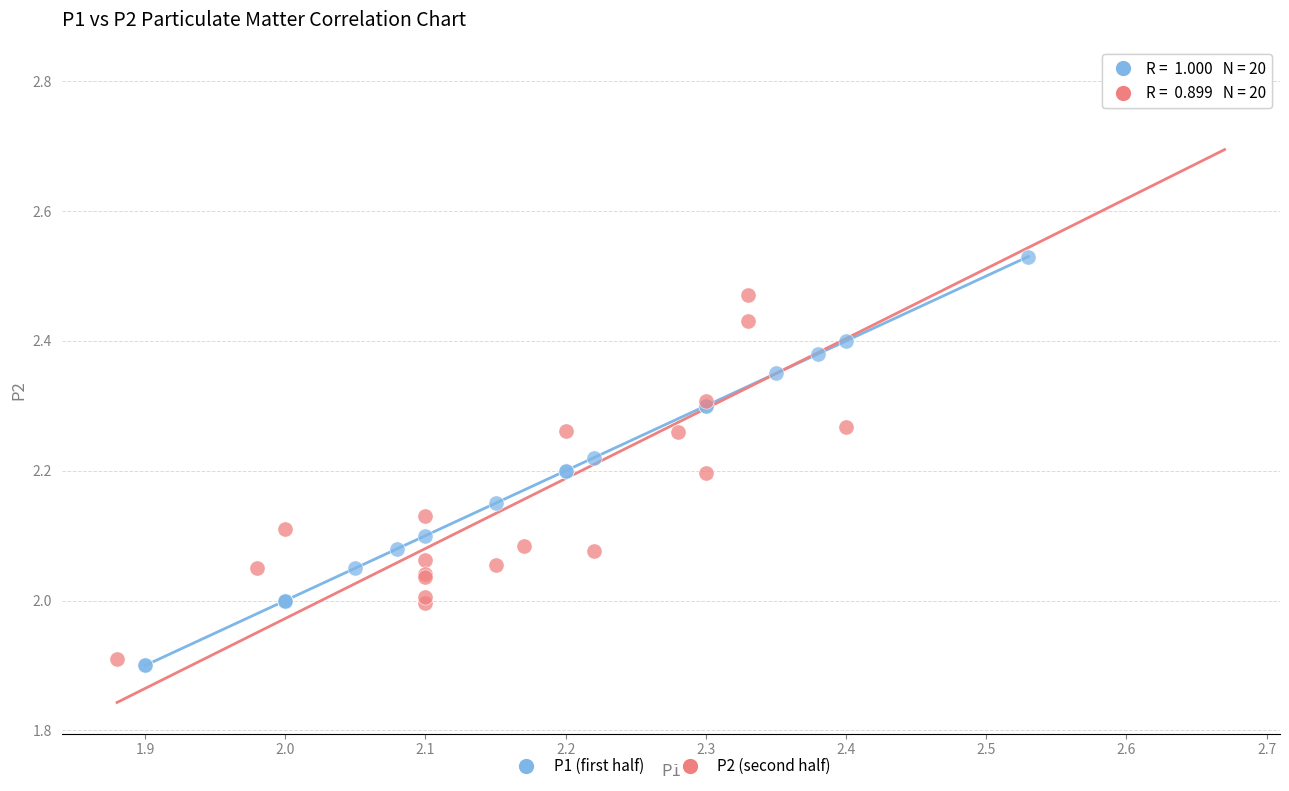

Which series reaches the maximum Y coordinate?

P2 (second half)